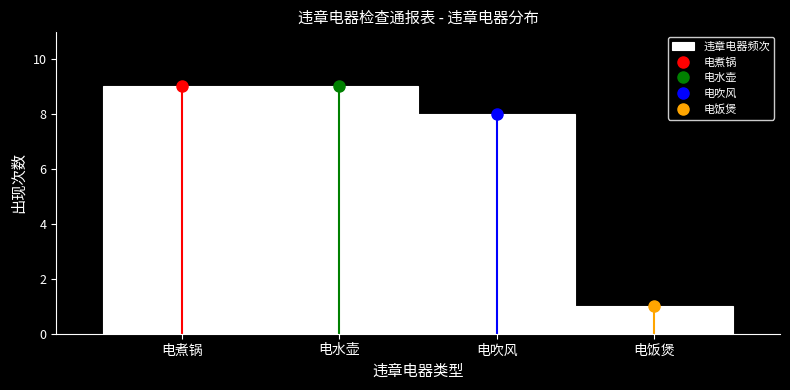

Reading right to left, transcribe all the data shown in this chart.

电饭煲=1	电吹风=8	电水壶=9	电煮锅=9